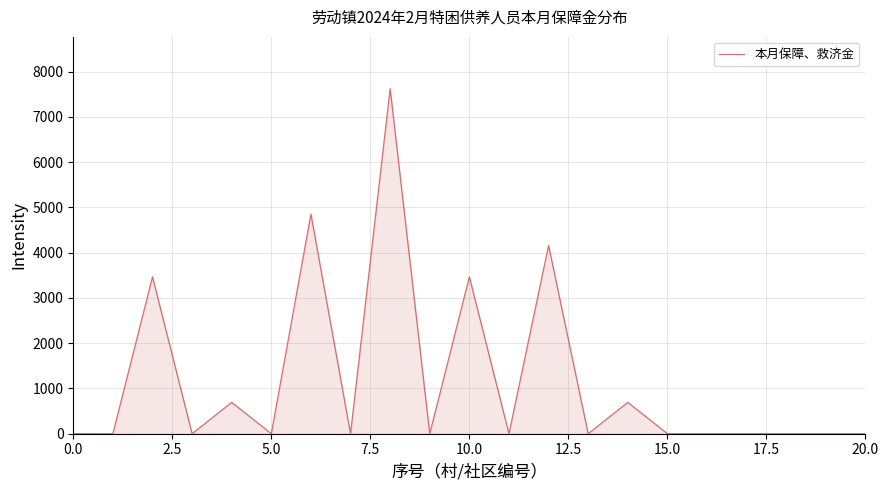

Does the chart have visible grid lines?

Yes